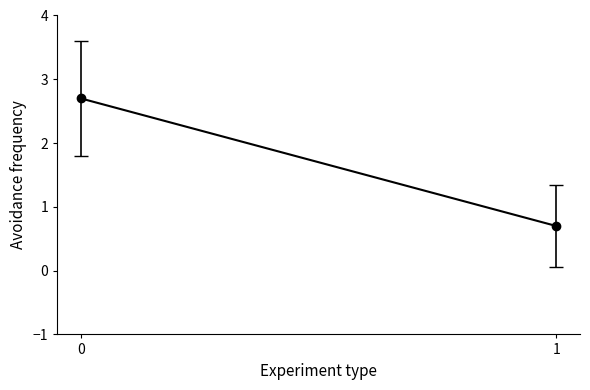

What is the maximum value shown in the chart?

2.7